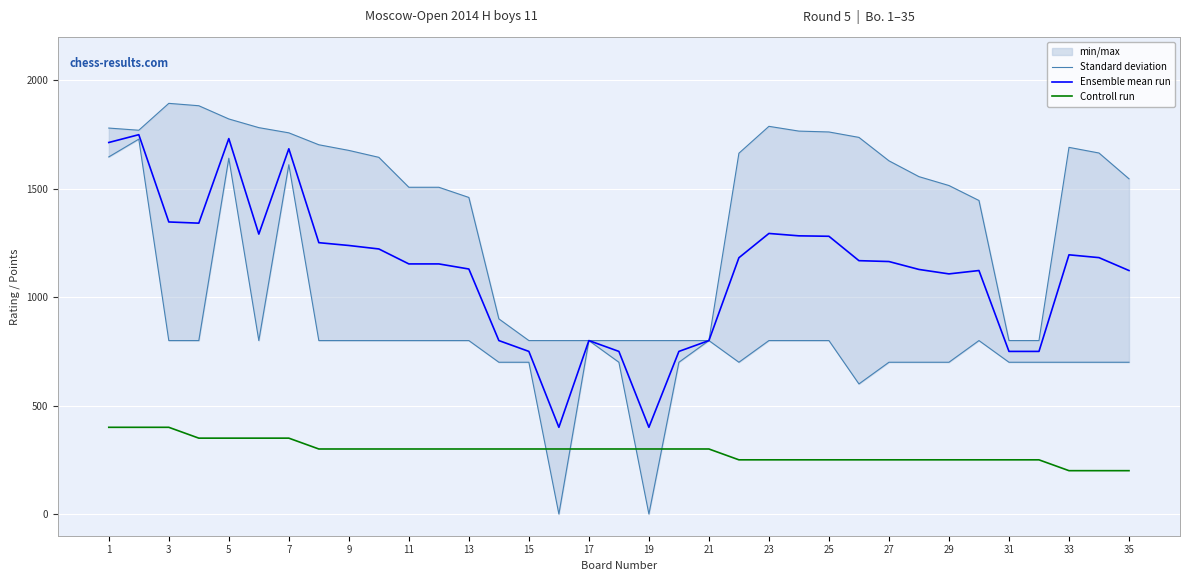

Reading right to left, list all the values displayed in this chart.

Standard deviation: 1546.0	1665.0	1691.0	800.0	800.0	1446.0	1515.0	1556.0	1629.0	1737.0	1762.0	1766.0	1788.0	1664.0	800.0	800.0	800.0	800.0	800.0	800.0	800.0	900.0	1460.0	1507.0	1507.0	1645.0	1677.0	1703.0	1758.0	1782.0	1822.0	1883.0	1894.0	1770.0	1780.0
Ensemble mean run: 1123.0	1182.5	1195.5	750.0	750.0	1123.0	1107.5	1128.0	1164.5	1168.5	1281.0	1283.0	1294.0	1182.0	800.0	750.0	400.0	750.0	800.0	400.0	750.0	800.0	1130.0	1153.5	1153.5	1222.5	1238.5	1251.5	1684.5	1291.0	1731.5	1341.5	1347.0	1749.5	1713.5
Controll run: 200.0	200.0	200.0	250.0	250.0	250.0	250.0	250.0	250.0	250.0	250.0	250.0	250.0	250.0	300.0	300.0	300.0	300.0	300.0	300.0	300.0	300.0	300.0	300.0	300.0	300.0	300.0	300.0	350.0	350.0	350.0	350.0	400.0	400.0	400.0